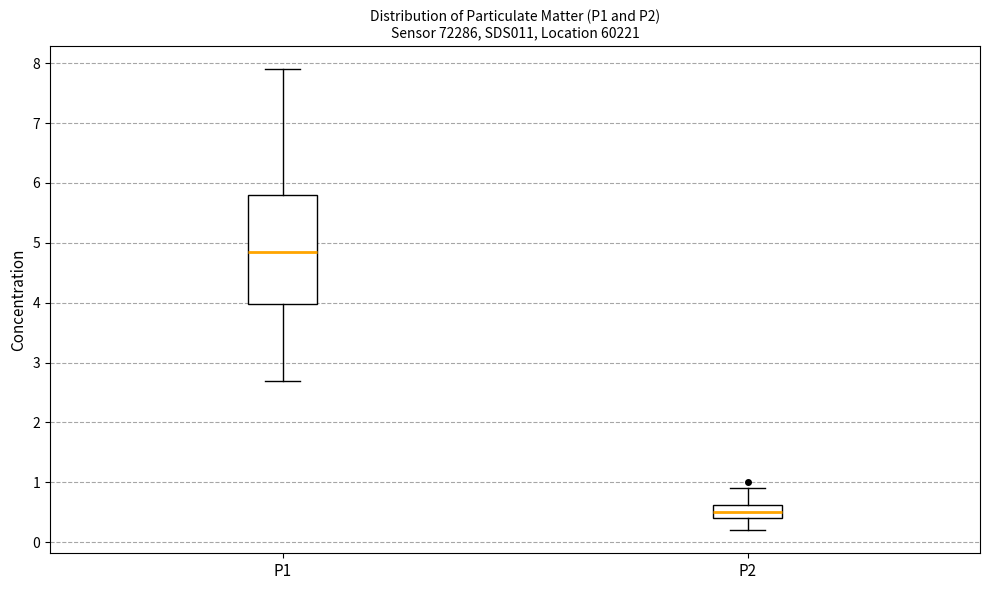

Reading left to right, transcribe this box plot: for each box, give where its median line is, the range the box spans, and where its two whiskers end, as read against the y-axis. The values are not printed on the chart, so give them approximately, as read against the axis.

P1: median 4.9, box 4.0 to 5.8, whiskers 2.7 to 7.9
P2: median 0.5, box 0.4 to 0.6, whiskers 0.2 to 0.9